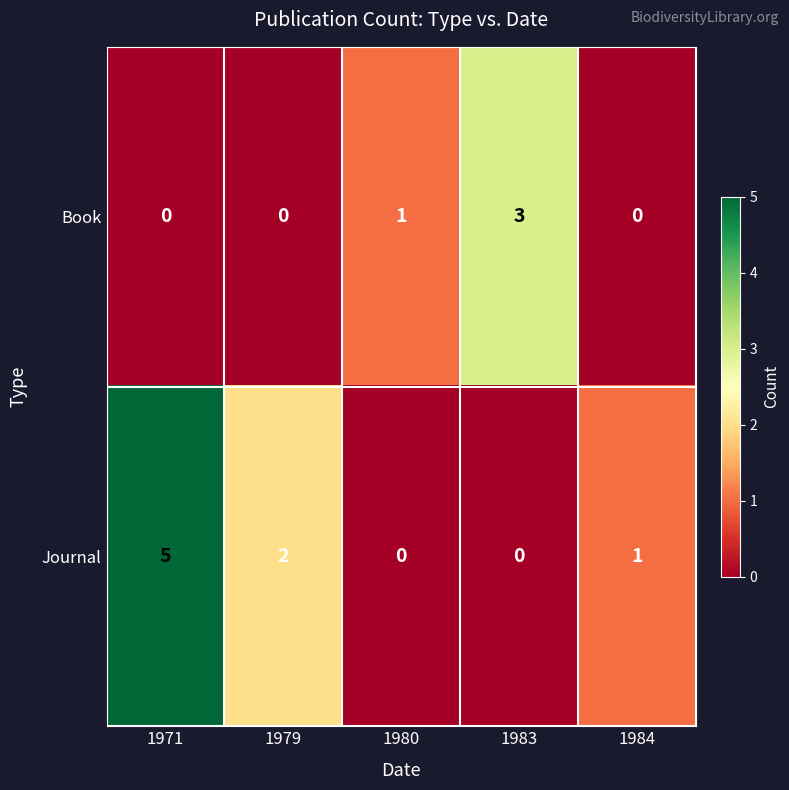

The Book series shows -1 at 1971. True or false?

False